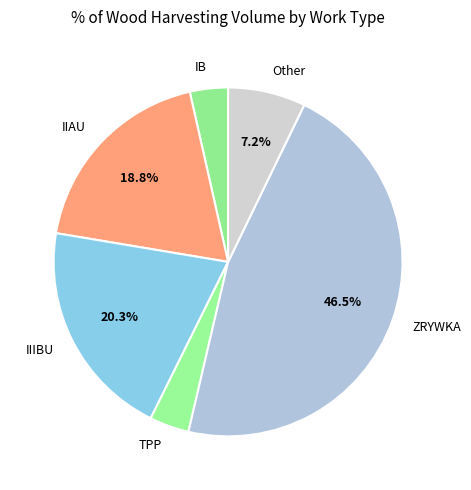

What is the ratio of the value at IIIBU to the value at Other?

2.8